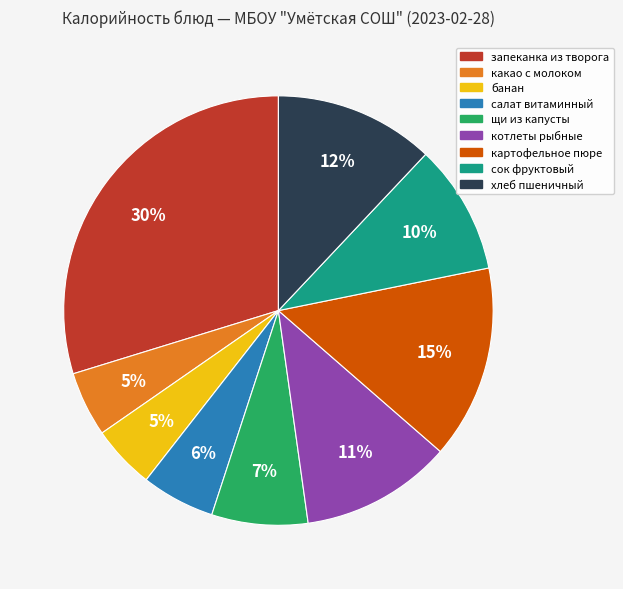

Count the number of slices in the pie.

9